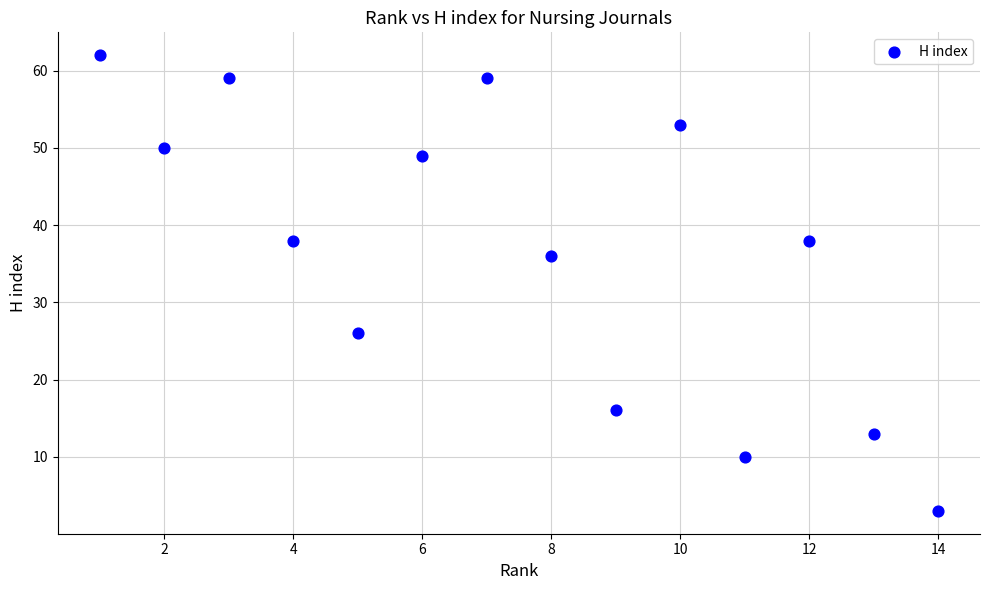

What Y value in the scatter plot is closest to 32?

36